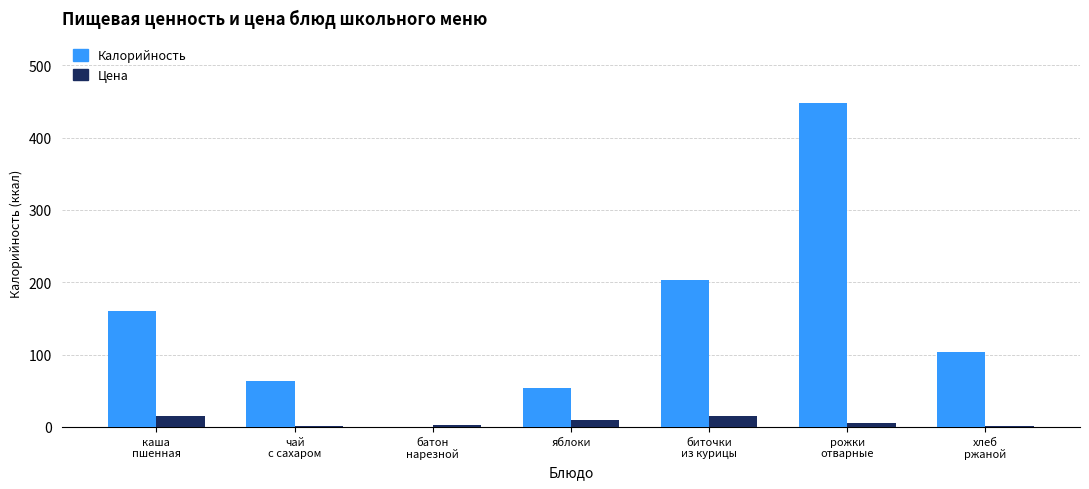

Which series has the widest spread of values?

Калорийность